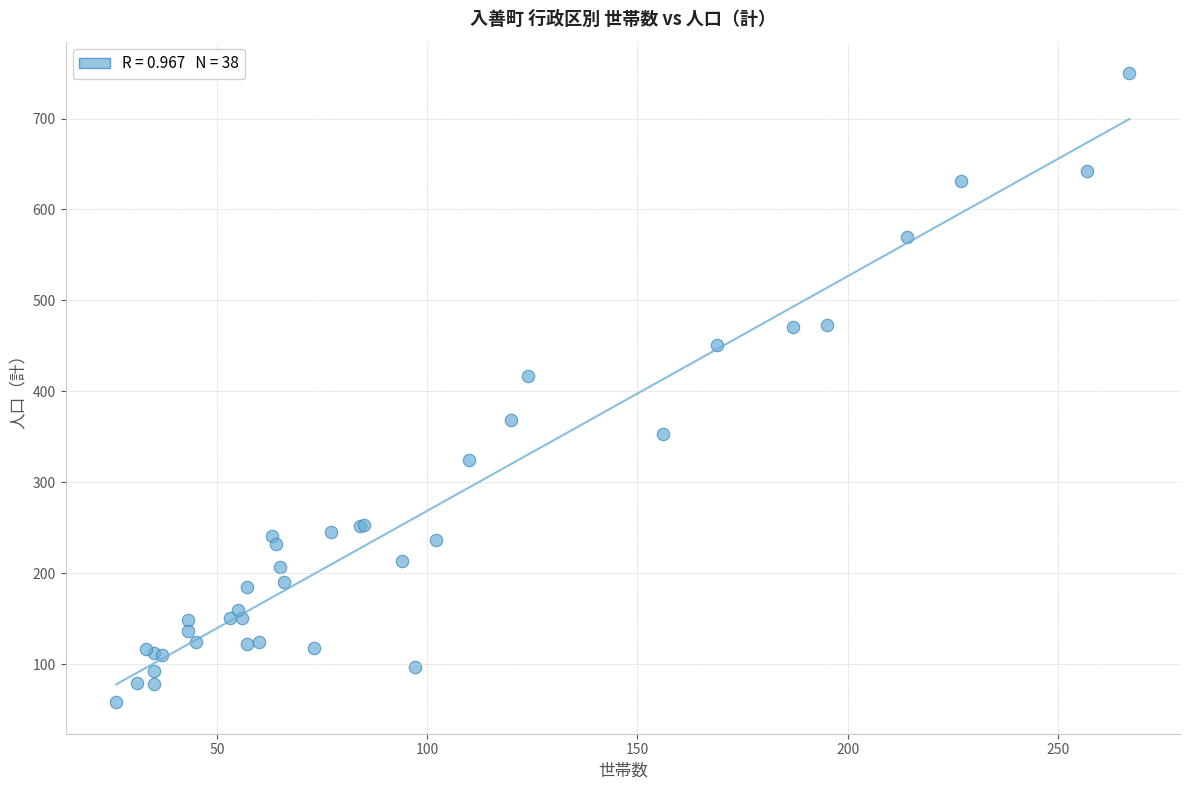

What Y value in the scatter plot is closest to 404?

417